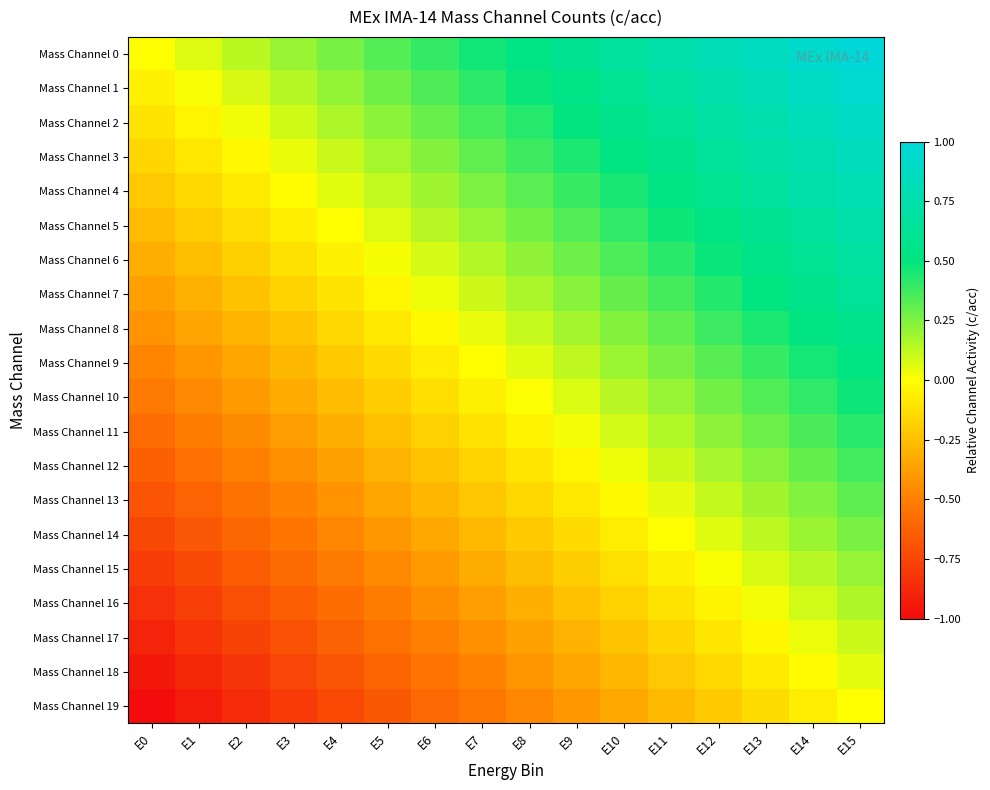

Reading right to left, transcribe all the data shown in this chart.

Mass Channel 0: E15=1.0	E14=0.9	E13=0.9	E12=0.8	E11=0.7	E10=0.7	E9=0.6	E8=0.5	E7=0.5	E6=0.4	E5=0.3	E4=0.3	E3=0.2	E2=0.1	E1=0.1	E0=0.0
Mass Channel 1: E15=0.9	E14=0.9	E13=0.8	E12=0.7	E11=0.7	E10=0.6	E9=0.5	E8=0.5	E7=0.4	E6=0.3	E5=0.3	E4=0.2	E3=0.1	E2=0.1	E1=0.0	E0=-0.1
Mass Channel 2: E15=0.9	E14=0.8	E13=0.8	E12=0.7	E11=0.6	E10=0.6	E9=0.5	E8=0.4	E7=0.4	E6=0.3	E5=0.2	E4=0.2	E3=0.1	E2=0.0	E1=-0.0	E0=-0.1
Mass Channel 3: E15=0.8	E14=0.8	E13=0.7	E12=0.6	E11=0.6	E10=0.5	E9=0.4	E8=0.4	E7=0.3	E6=0.2	E5=0.2	E4=0.1	E3=0.0	E2=-0.0	E1=-0.1	E0=-0.2
Mass Channel 4: E15=0.8	E14=0.7	E13=0.7	E12=0.6	E11=0.5	E10=0.5	E9=0.4	E8=0.3	E7=0.3	E6=0.2	E5=0.1	E4=0.1	E3=-0.0	E2=-0.1	E1=-0.1	E0=-0.2
Mass Channel 5: E15=0.7	E14=0.7	E13=0.6	E12=0.5	E11=0.5	E10=0.4	E9=0.3	E8=0.3	E7=0.2	E6=0.1	E5=0.1	E4=0.0	E3=-0.1	E2=-0.1	E1=-0.2	E0=-0.3
Mass Channel 6: E15=0.7	E14=0.6	E13=0.6	E12=0.5	E11=0.4	E10=0.4	E9=0.3	E8=0.2	E7=0.2	E6=0.1	E5=0.0	E4=-0.0	E3=-0.1	E2=-0.2	E1=-0.2	E0=-0.3
Mass Channel 7: E15=0.6	E14=0.6	E13=0.5	E12=0.4	E11=0.4	E10=0.3	E9=0.2	E8=0.2	E7=0.1	E6=0.0	E5=-0.0	E4=-0.1	E3=-0.2	E2=-0.2	E1=-0.3	E0=-0.4
Mass Channel 8: E15=0.6	E14=0.5	E13=0.4	E12=0.4	E11=0.3	E10=0.2	E9=0.2	E8=0.1	E7=0.0	E6=-0.0	E5=-0.1	E4=-0.2	E3=-0.2	E2=-0.3	E1=-0.4	E0=-0.4
Mass Channel 9: E15=0.5	E14=0.5	E13=0.4	E12=0.3	E11=0.3	E10=0.2	E9=0.1	E8=0.1	E7=-0.0	E6=-0.1	E5=-0.1	E4=-0.2	E3=-0.3	E2=-0.3	E1=-0.4	E0=-0.5
Mass Channel 10: E15=0.5	E14=0.4	E13=0.3	E12=0.3	E11=0.2	E10=0.1	E9=0.1	E8=0.0	E7=-0.1	E6=-0.1	E5=-0.2	E4=-0.3	E3=-0.3	E2=-0.4	E1=-0.5	E0=-0.5
Mass Channel 11: E15=0.4	E14=0.4	E13=0.3	E12=0.2	E11=0.2	E10=0.1	E9=0.0	E8=-0.0	E7=-0.1	E6=-0.2	E5=-0.2	E4=-0.3	E3=-0.4	E2=-0.4	E1=-0.5	E0=-0.6
Mass Channel 12: E15=0.4	E14=0.3	E13=0.2	E12=0.2	E11=0.1	E10=0.0	E9=-0.0	E8=-0.1	E7=-0.2	E6=-0.2	E5=-0.3	E4=-0.4	E3=-0.4	E2=-0.5	E1=-0.6	E0=-0.6
Mass Channel 13: E15=0.3	E14=0.2	E13=0.2	E12=0.1	E11=0.0	E10=-0.0	E9=-0.1	E8=-0.2	E7=-0.2	E6=-0.3	E5=-0.4	E4=-0.4	E3=-0.5	E2=-0.6	E1=-0.6	E0=-0.7
Mass Channel 14: E15=0.3	E14=0.2	E13=0.1	E12=0.1	E11=-0.0	E10=-0.1	E9=-0.1	E8=-0.2	E7=-0.3	E6=-0.3	E5=-0.4	E4=-0.5	E3=-0.5	E2=-0.6	E1=-0.7	E0=-0.7
Mass Channel 15: E15=0.2	E14=0.1	E13=0.1	E12=0.0	E11=-0.1	E10=-0.1	E9=-0.2	E8=-0.3	E7=-0.3	E6=-0.4	E5=-0.5	E4=-0.5	E3=-0.6	E2=-0.7	E1=-0.7	E0=-0.8
Mass Channel 16: E15=0.2	E14=0.1	E13=0.0	E12=-0.0	E11=-0.1	E10=-0.2	E9=-0.2	E8=-0.3	E7=-0.4	E6=-0.4	E5=-0.5	E4=-0.6	E3=-0.6	E2=-0.7	E1=-0.8	E0=-0.8
Mass Channel 17: E15=0.1	E14=0.0	E13=-0.0	E12=-0.1	E11=-0.2	E10=-0.2	E9=-0.3	E8=-0.4	E7=-0.4	E6=-0.5	E5=-0.6	E4=-0.6	E3=-0.7	E2=-0.8	E1=-0.8	E0=-0.9
Mass Channel 18: E15=0.1	E14=-0.0	E13=-0.1	E12=-0.1	E11=-0.2	E10=-0.3	E9=-0.3	E8=-0.4	E7=-0.5	E6=-0.5	E5=-0.6	E4=-0.7	E3=-0.7	E2=-0.8	E1=-0.9	E0=-0.9
Mass Channel 19: E15=0.0	E14=-0.1	E13=-0.1	E12=-0.2	E11=-0.3	E10=-0.3	E9=-0.4	E8=-0.5	E7=-0.5	E6=-0.6	E5=-0.7	E4=-0.7	E3=-0.8	E2=-0.9	E1=-0.9	E0=-1.0